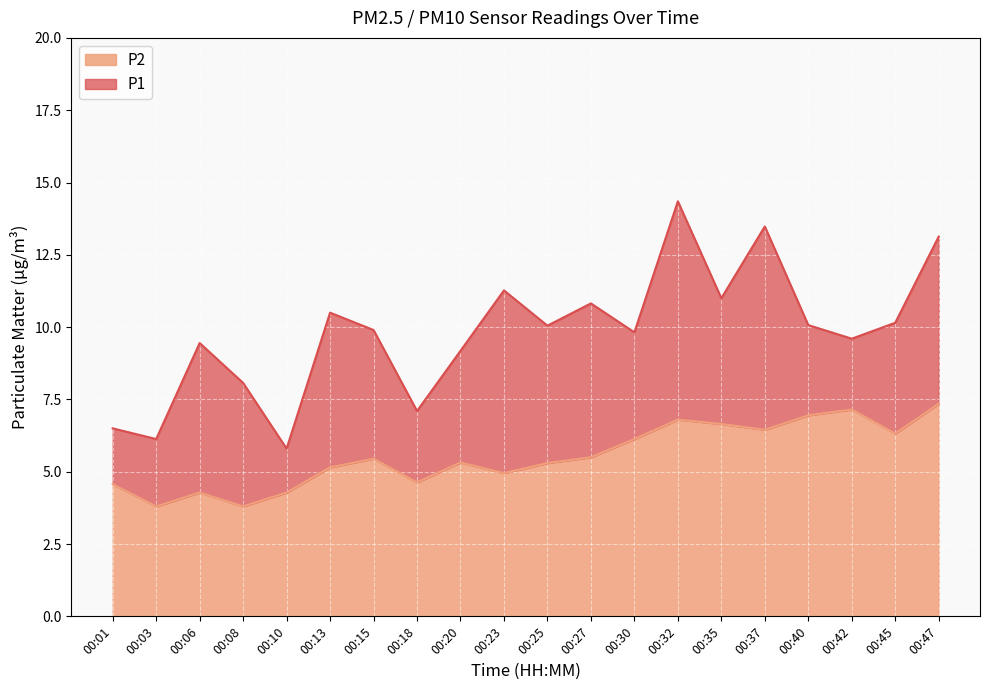

The P2 series shows 8.7 at 00:27. True or false?

False